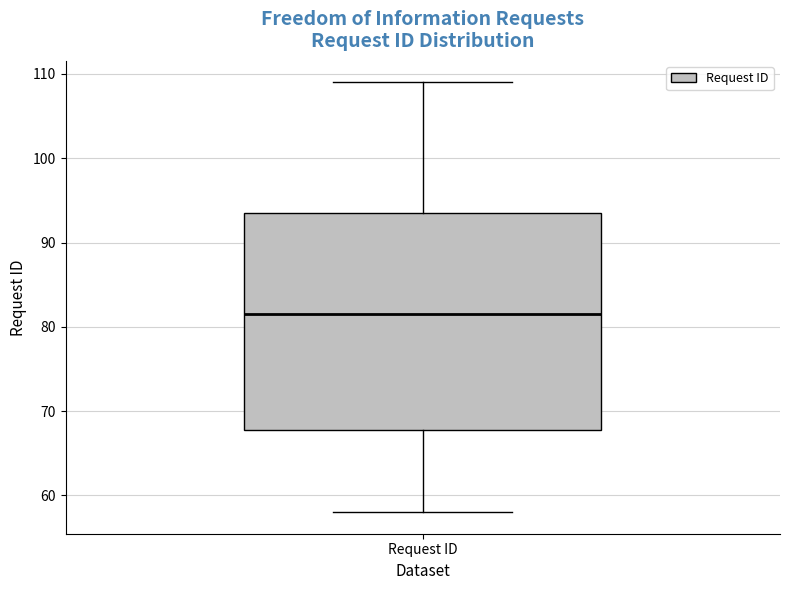

Read this box plot against the y-axis: the position of the median line, the range covered by the box, and the ends of both whiskers. The values are not printed on the chart, so give them approximately, as read against the axis.

median 82, box 68 to 94, whiskers 58 to 109